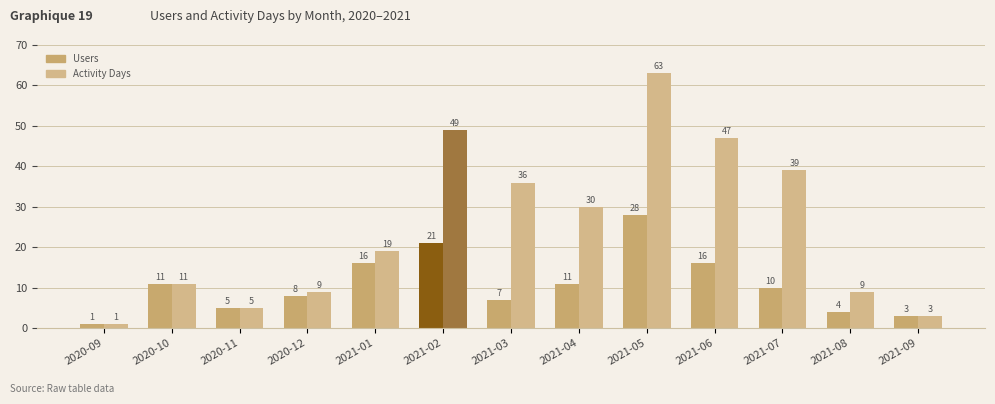

How many data points does each series have?

13